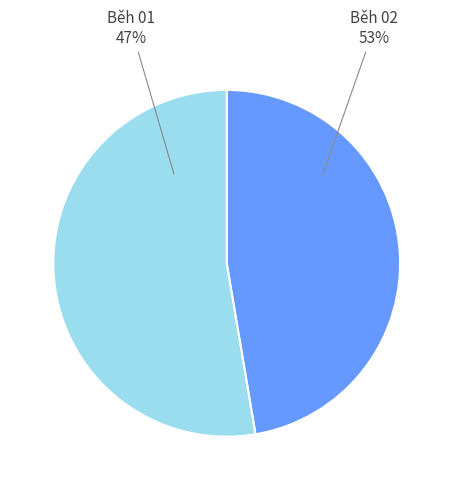

Which category has the smallest portion of the pie?

Běh 01